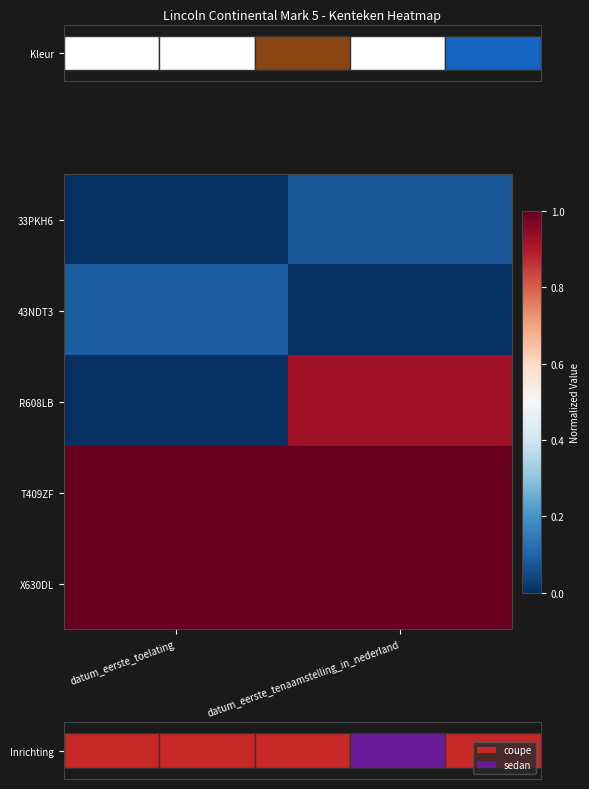

Reading left to right, list all the values displayed in this chart.

33PKH6: datum_eerste_toelating=0.0	datum_eerste_tenaamstelling_in_nederland=0.1
43NDT3: datum_eerste_toelating=0.1	datum_eerste_tenaamstelling_in_nederland=0.0
R608LB: datum_eerste_toelating=0.0	datum_eerste_tenaamstelling_in_nederland=0.9
T409ZF: datum_eerste_toelating=1.0	datum_eerste_tenaamstelling_in_nederland=1.0
X630DL: datum_eerste_toelating=1.0	datum_eerste_tenaamstelling_in_nederland=1.0